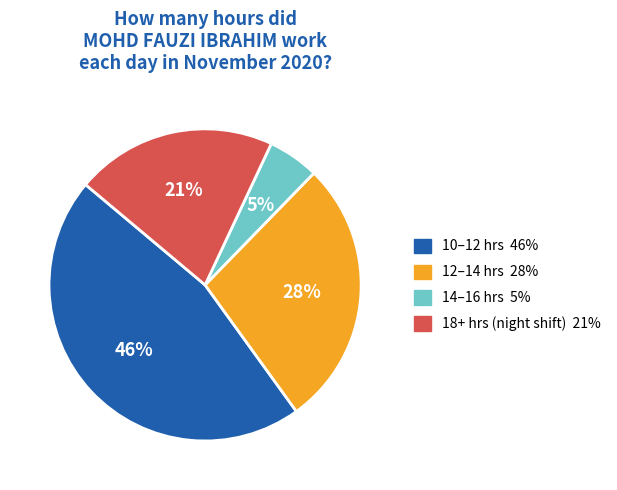

To the nearest percent, what is the difference between the largest and smallest slice percentages?

41%